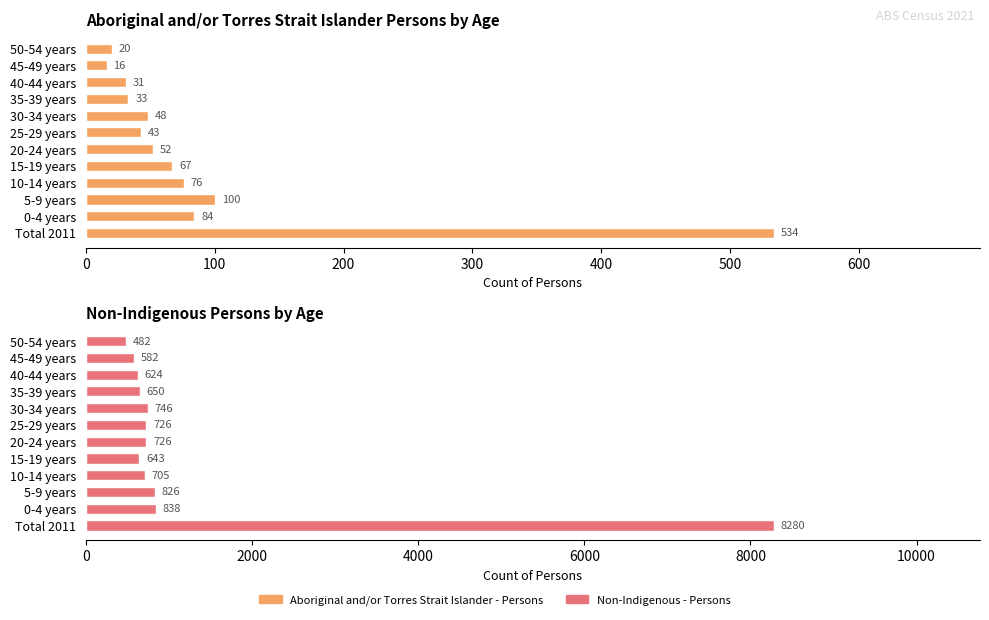

Is the value of Non-Indigenous - Persons at 50-54 years greater than the value of Aboriginal and/or Torres Strait Islander - Persons at 25-29 years?

Yes